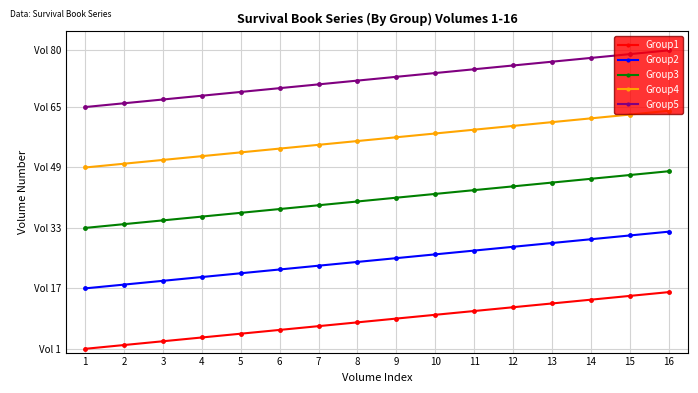

Is this an area chart (filled region under the line)?

No